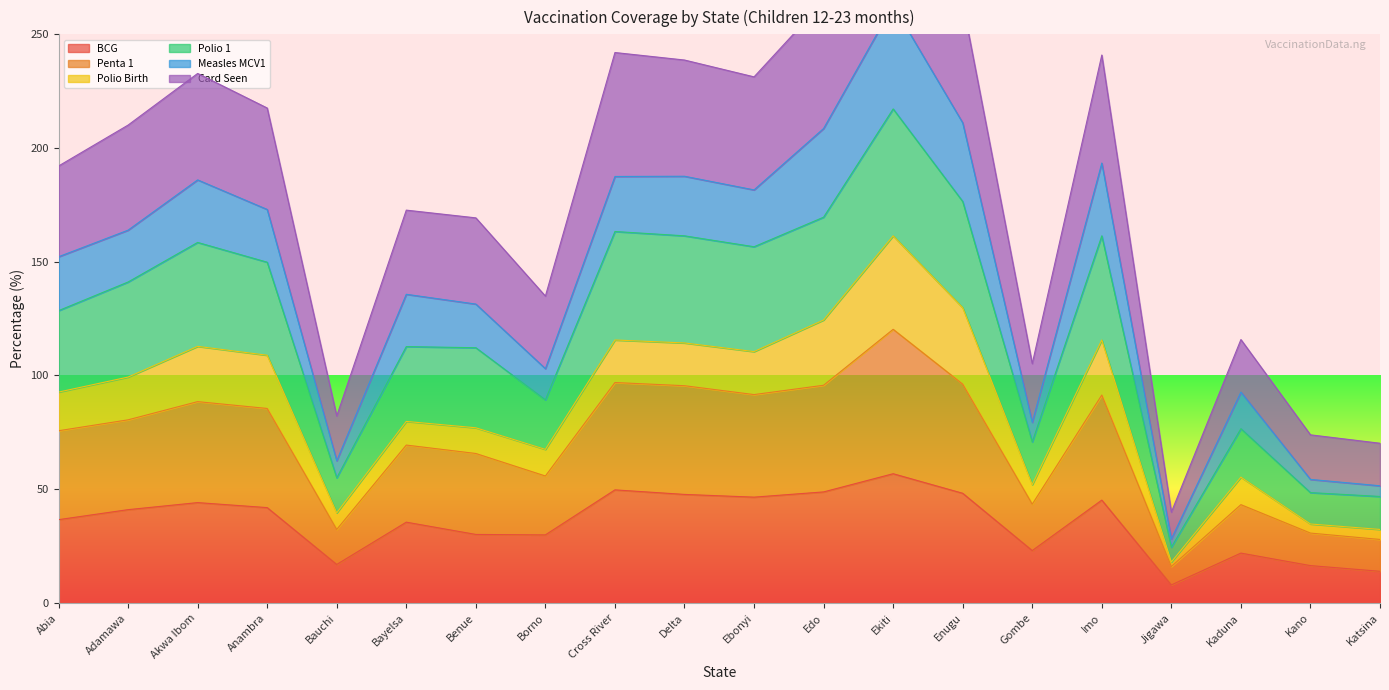

What is the difference between the maximum and minimum values in the Polio 1 series?

192.7